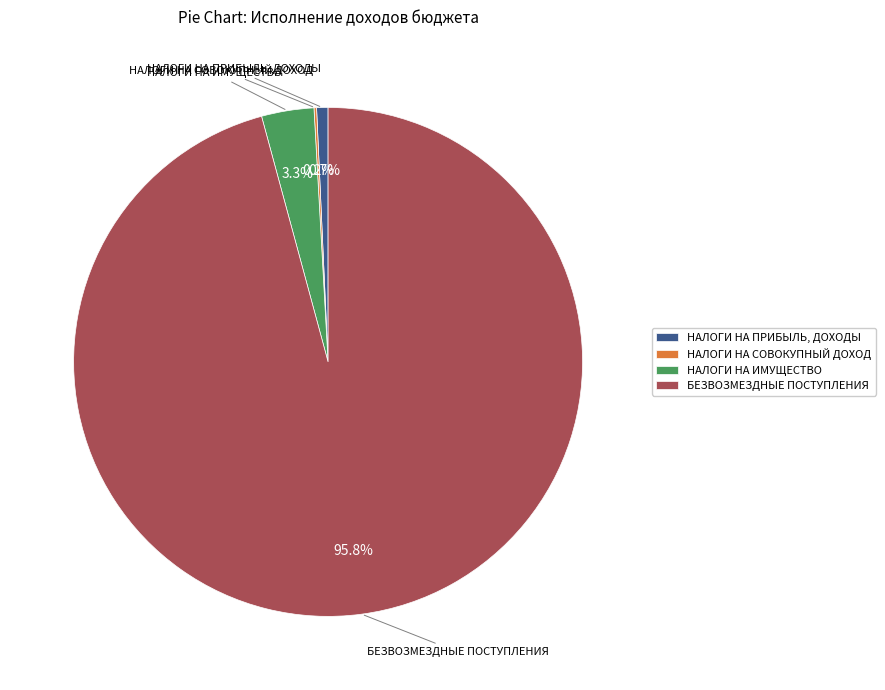

Which category has the biggest portion of the pie?

БЕЗВОЗМЕЗДНЫЕ ПОСТУПЛЕНИЯ